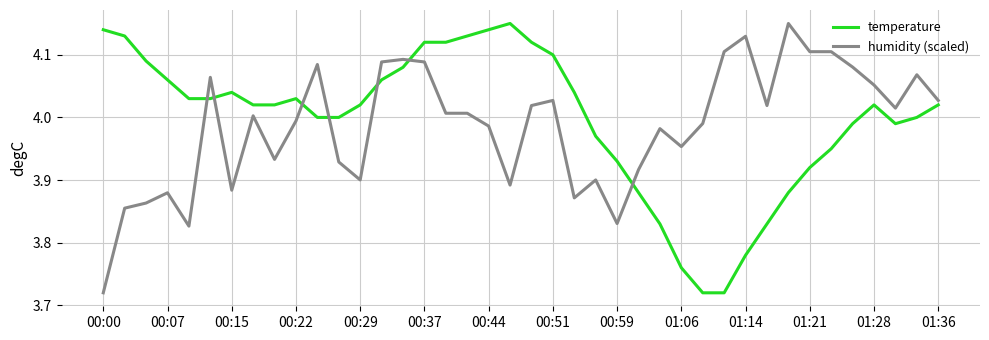

True or false: temperature and humidity (scaled) cross at least once.

True